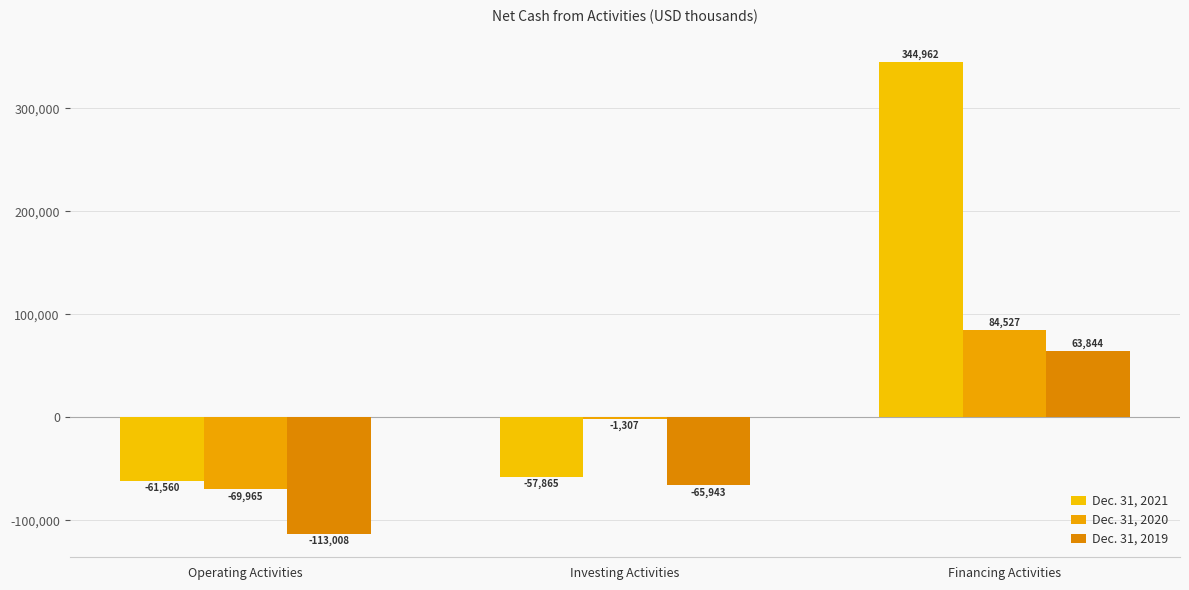

The value of Dec. 31, 2021 at Operating Activities is -42978. True or false?

False